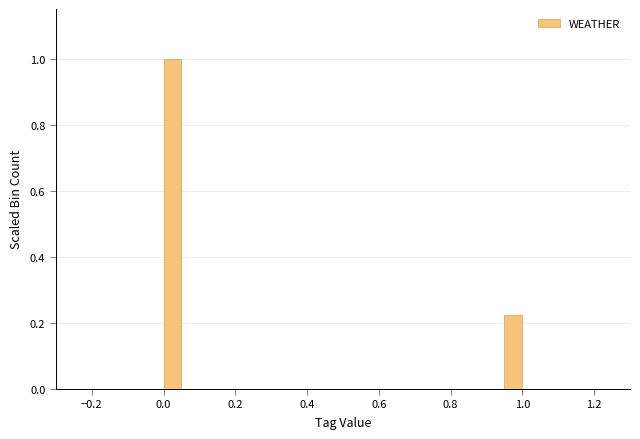

Around what value on the x-axis is the tallest bar? Give the approximate position of its centre, as read against the axis.

0.02